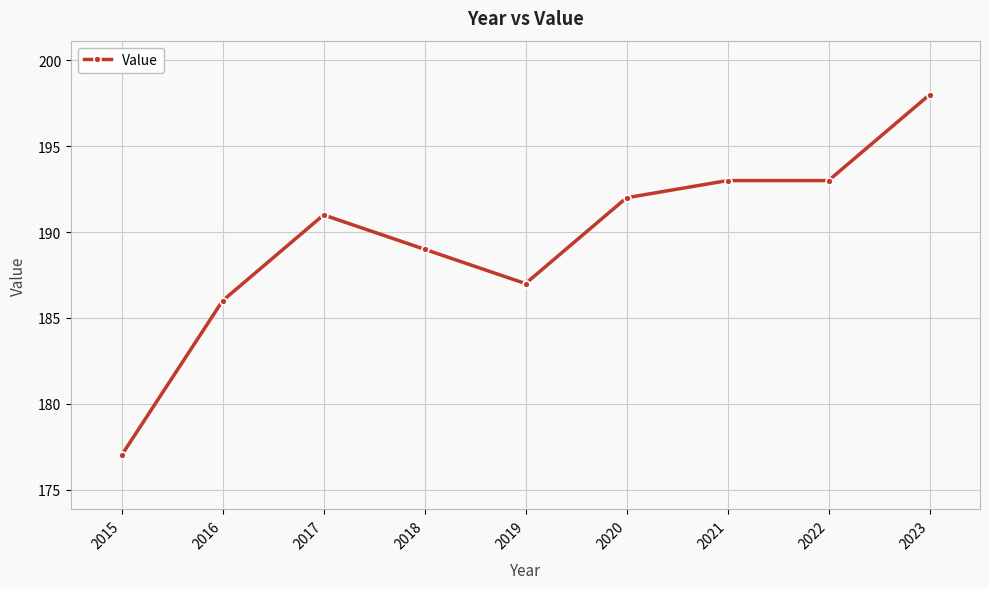

Reading left to right, transcribe all the data shown in this chart.

177	186	191	189	187	192	193	193	198